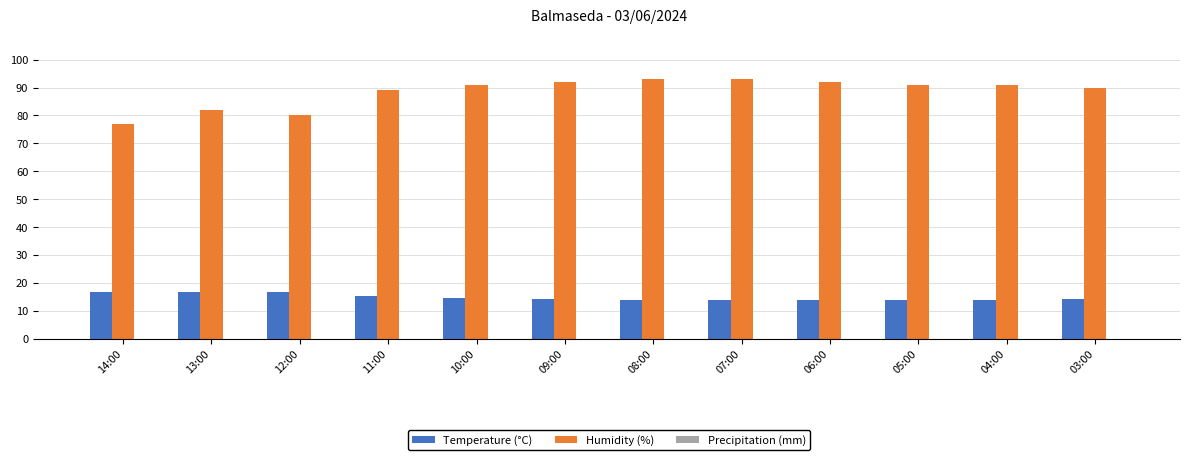

Which series has the widest spread of values?

Humidity (%)